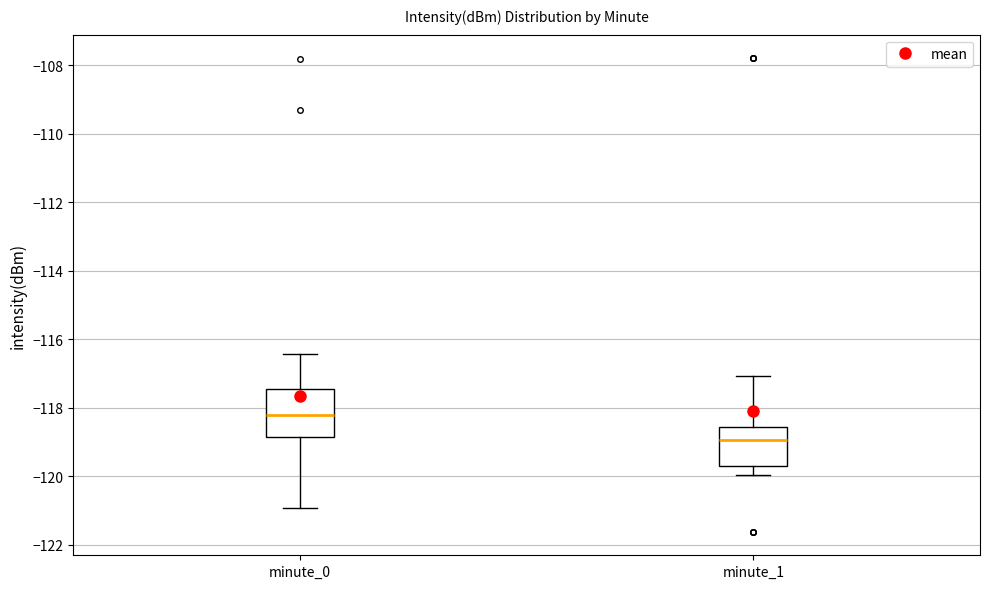

Comparing the boxes themselves (not the whiskers), which one is the tallest?

minute_0